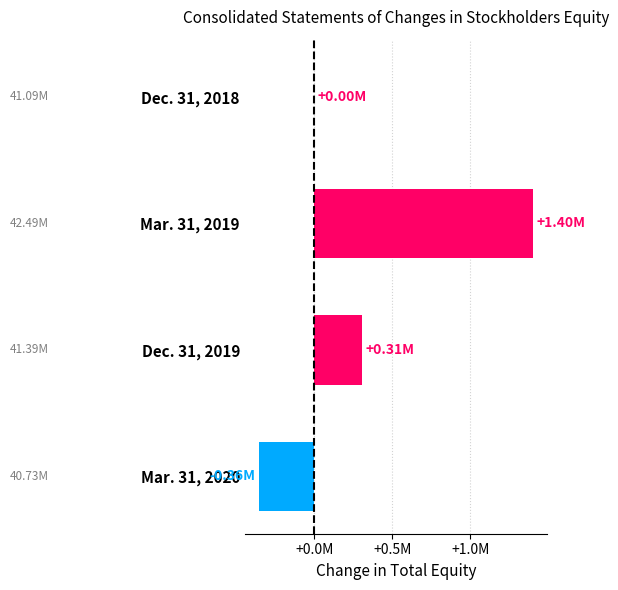

How many data points are above 306656?

1